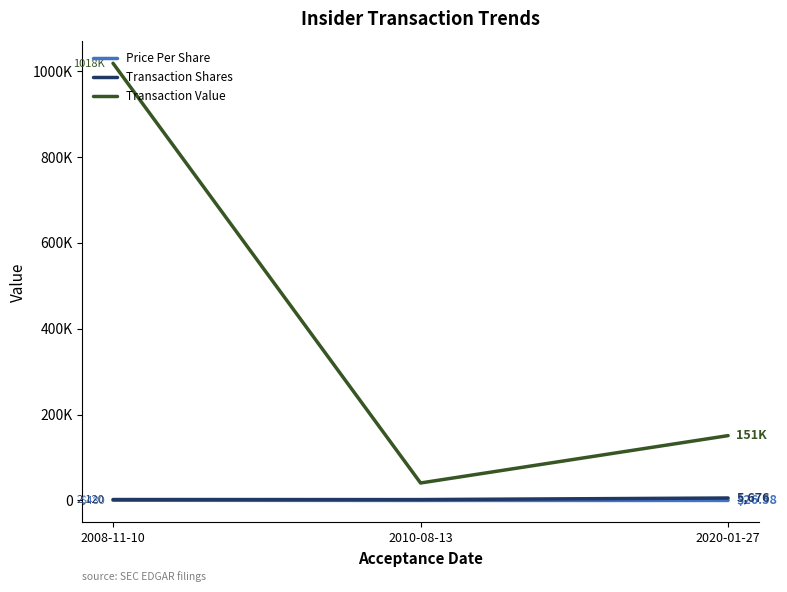

Reading left to right, transcribe all the data shown in this chart.

Price Per Share: 480.1	20.3	26.6
Transaction Shares: 2120.0	2000.0	5676.0
Transaction Value: 1017727.0	40640.0	150891.0